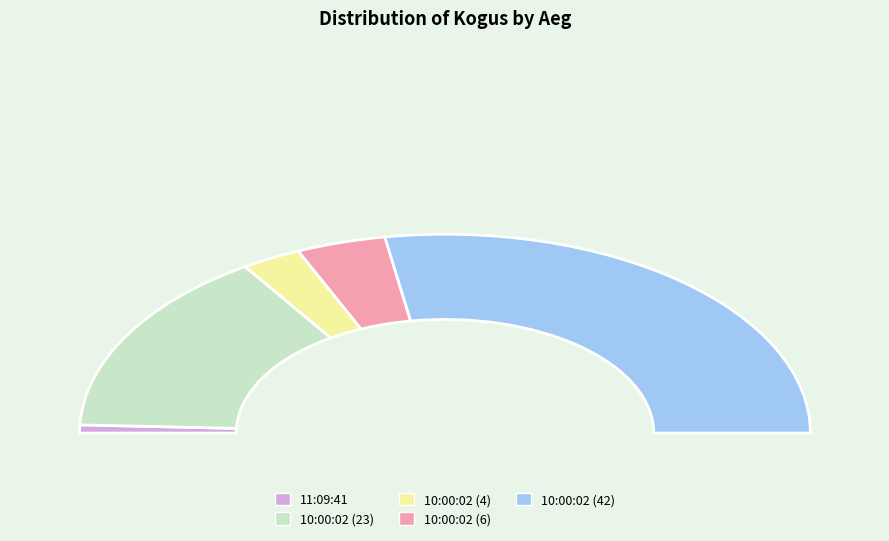

The 10:00:02 (6) slice represents 1% of the pie. True or false?

False